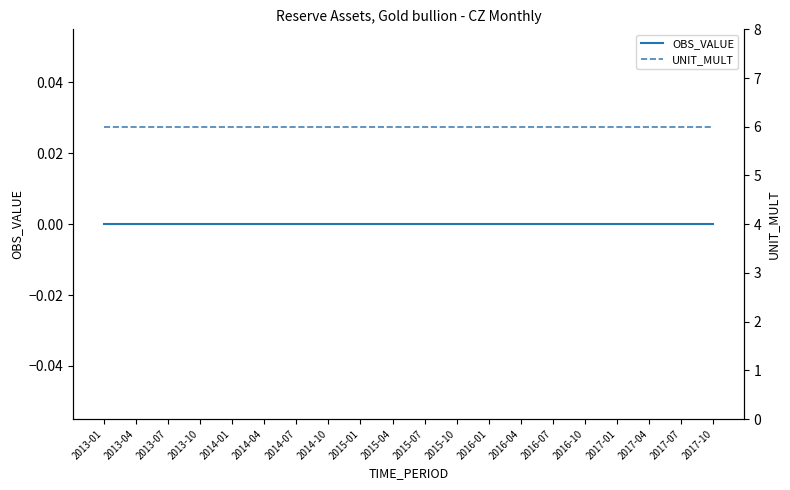

At 2016-01, list the series in order from largest to smallest.

UNIT_MULT, OBS_VALUE